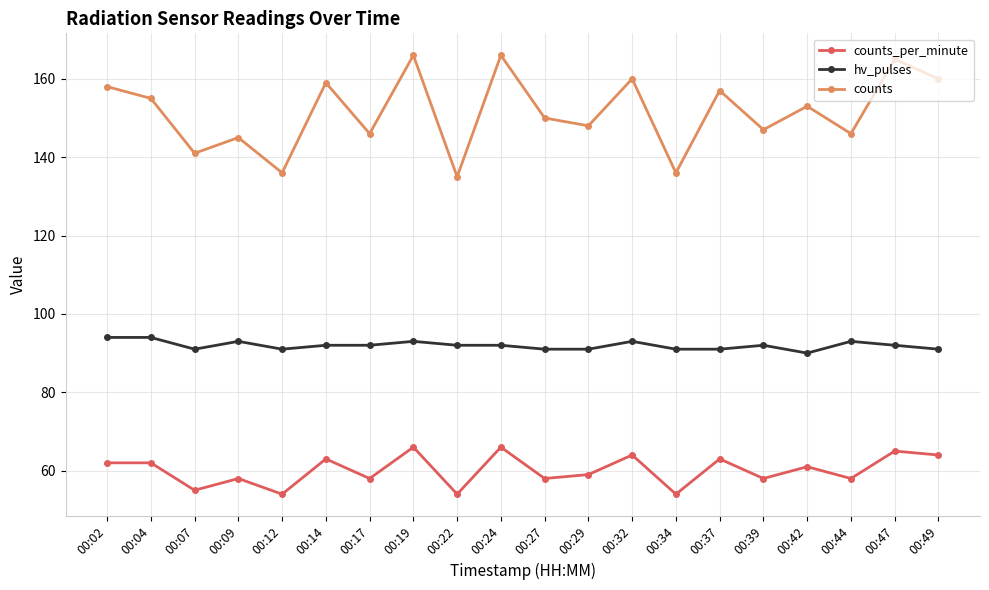

What is the value of the hv_pulses point at the 12th from the left?

91